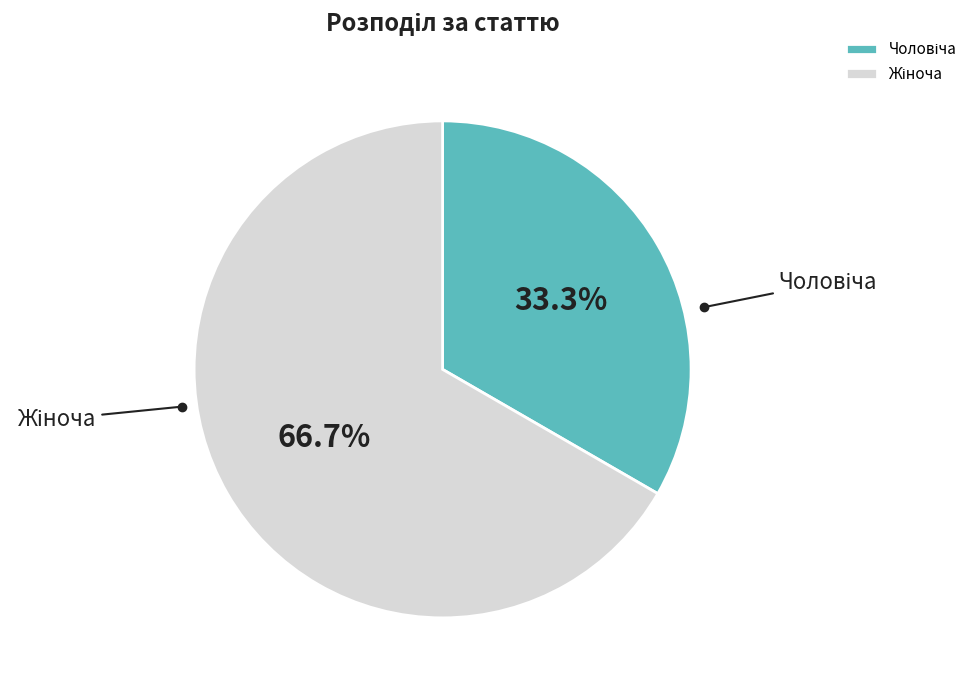

Does any single category account for the majority?

Yes